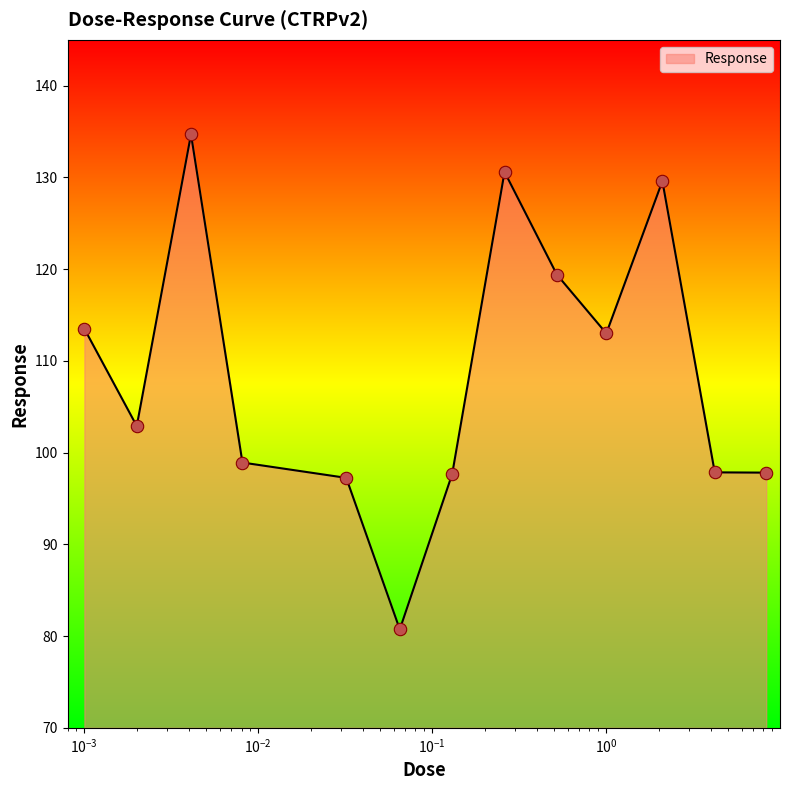

What is the smallest value displayed?

80.7